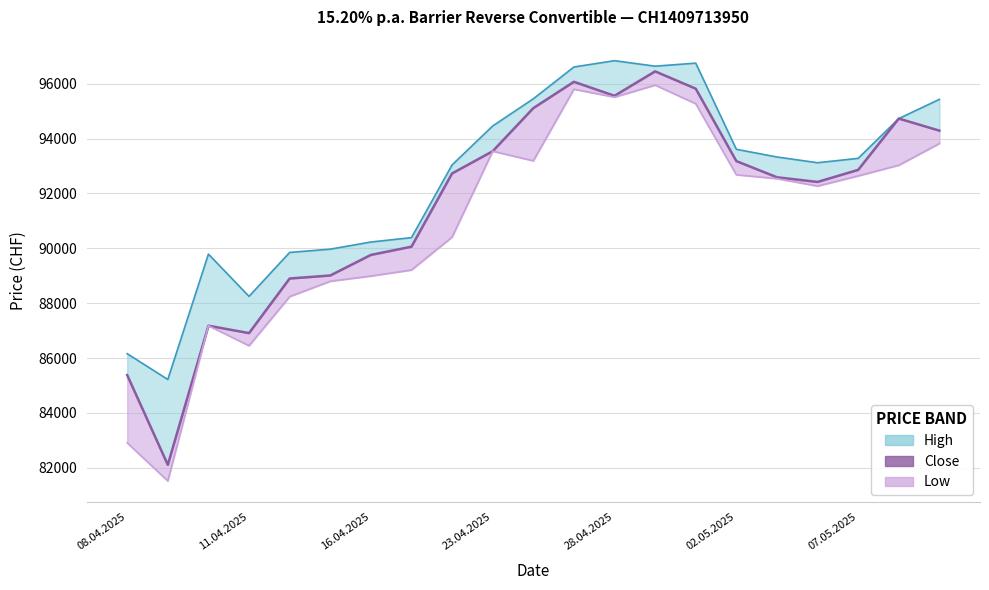

How many data points are less than 92730?

10